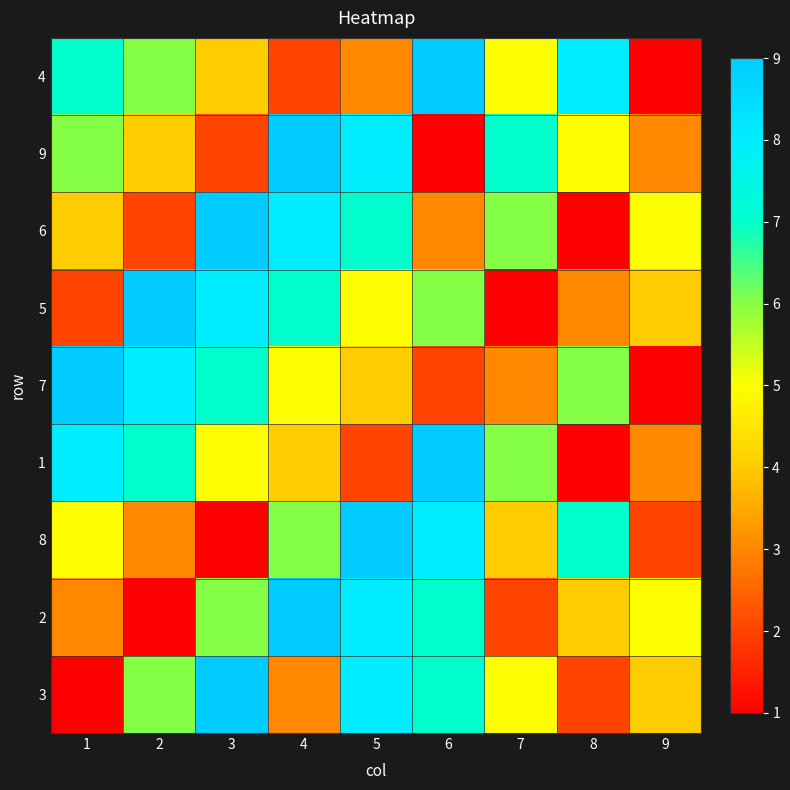

At which category is the sum across all series the highest?

5